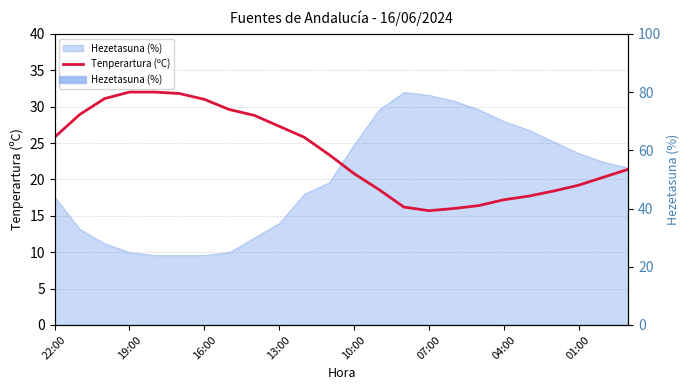

How many values exceed 23?

12